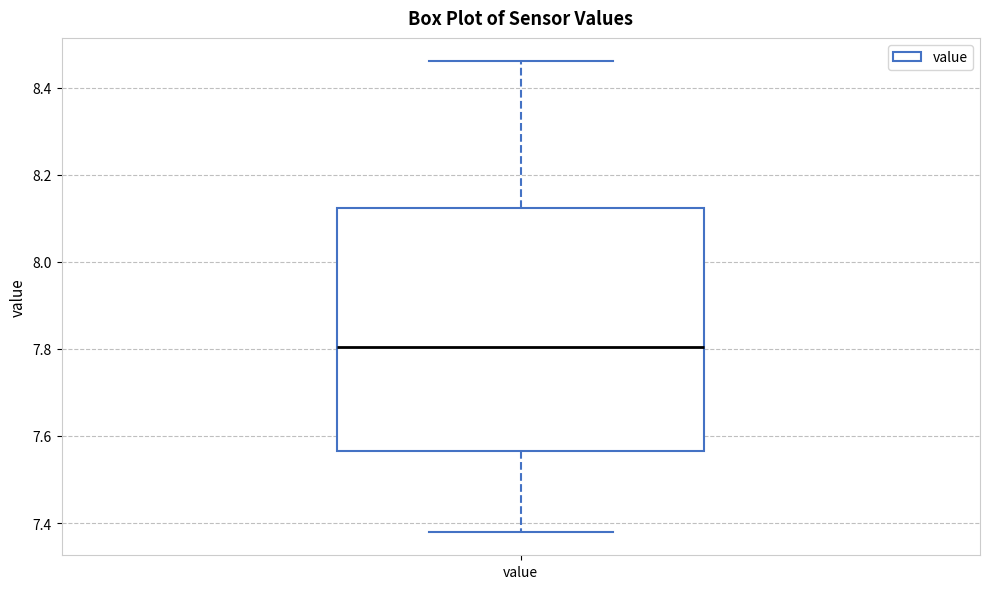

Where does the upper whisker of the box for value end on the y-axis? The values are not printed on the chart, so give them approximately, as read against the axis.

8.46